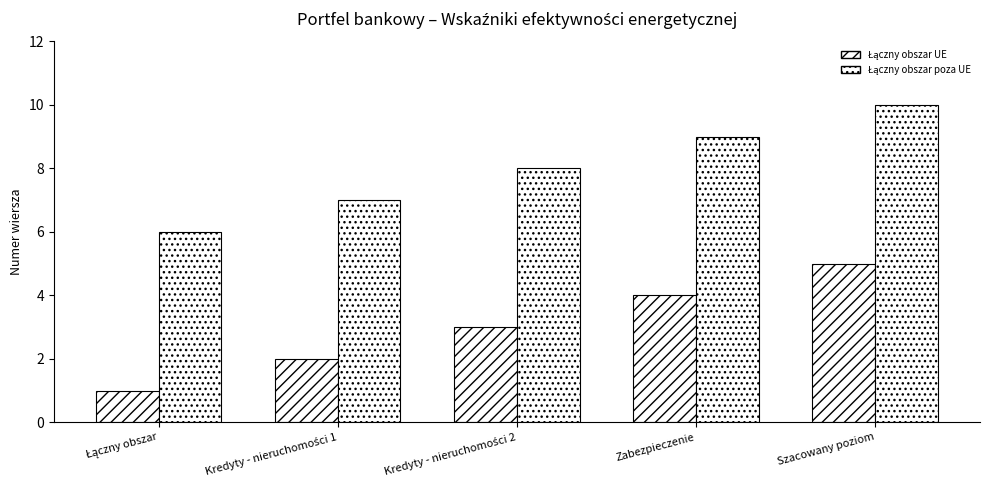

Rank the categories by Łączny obszar UE value from highest to lowest.

Szacowany poziom, Zabezpieczenie, Kredyty - nieruchomości 2, Kredyty - nieruchomości 1, Łączny obszar